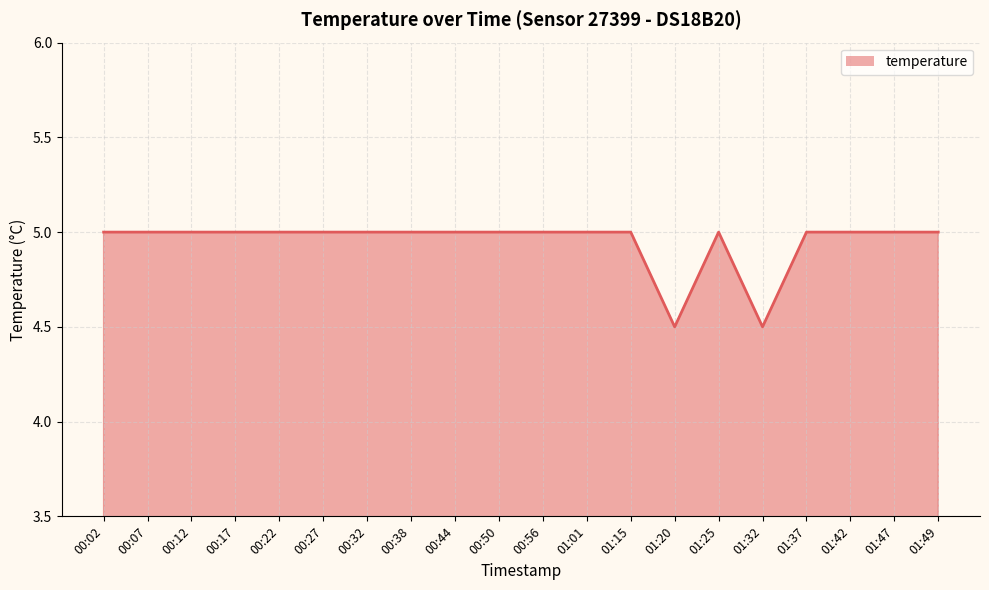

What is the change in value from 00:07 to 01:20?

-0.5